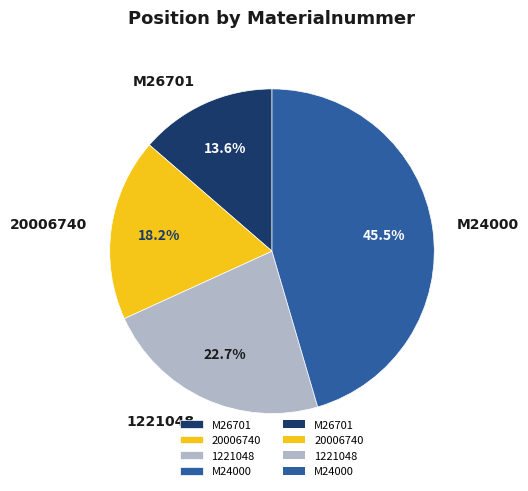

The M24000 slice represents 40% of the pie. True or false?

False